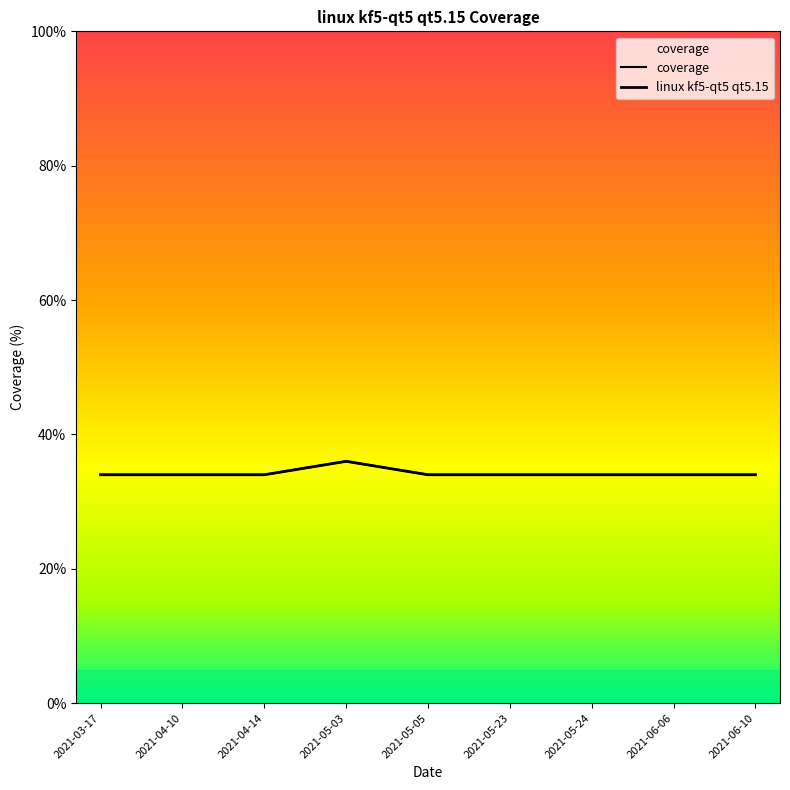

List the labels in order of linux kf5-qt5 qt5.15 value, smallest first.

2021-03-17, 2021-04-10, 2021-04-14, 2021-05-05, 2021-05-23, 2021-05-24, 2021-06-06, 2021-06-10, 2021-05-03